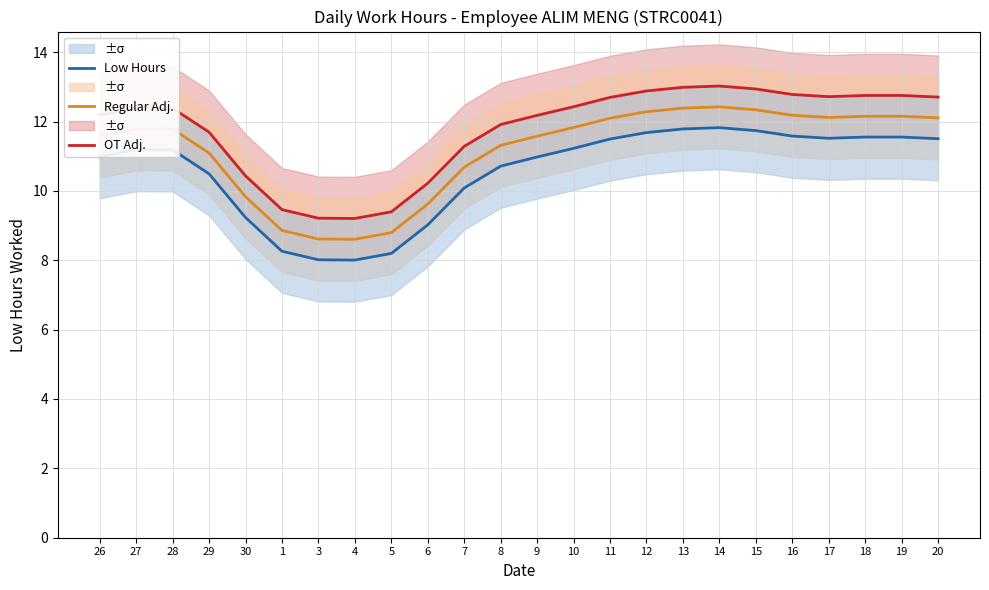

Is it true that Low Hours equals 11.5 at 20?

True